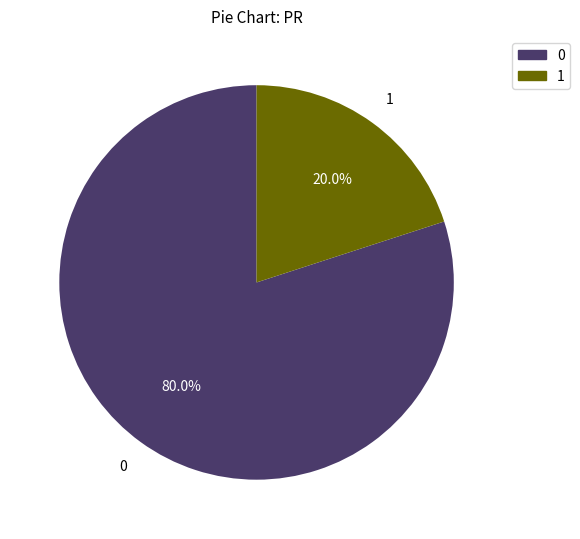

To the nearest percent, what is the average slice percentage?

50%